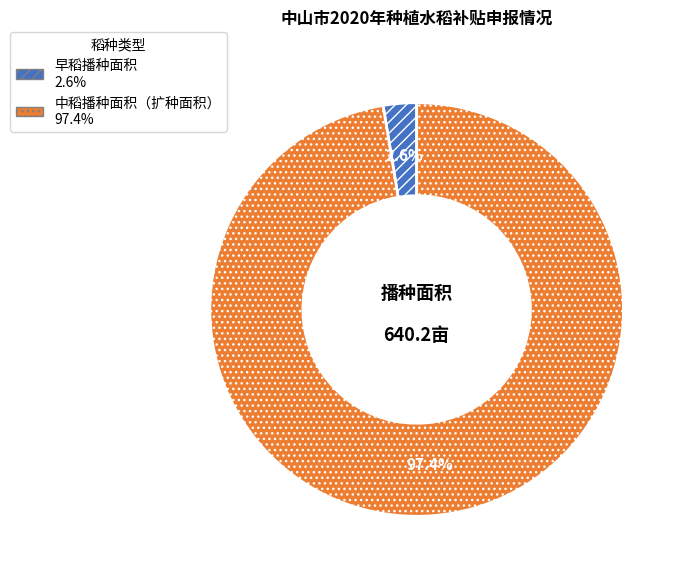

Is there a majority slice in this chart?

Yes